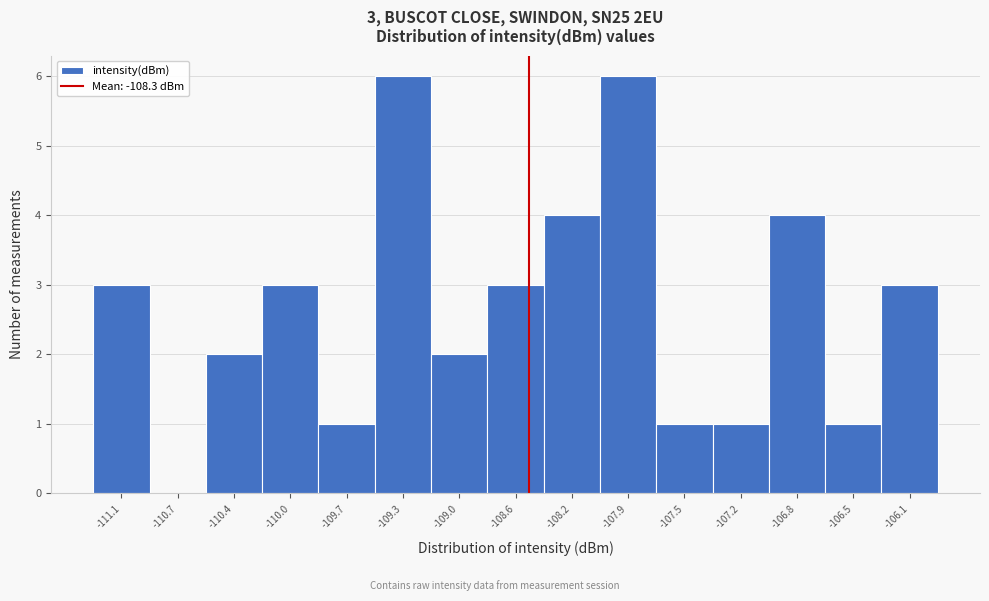

Reading left to right, transcribe all the data shown in this chart.

-111.1=3	-110.7=0	-110.4=2	-110.0=3	-109.7=1	-109.3=6	-109.0=2	-108.6=3	-108.2=4	-107.9=6	-107.5=1	-107.2=1	-106.8=4	-106.5=1	-106.1=3